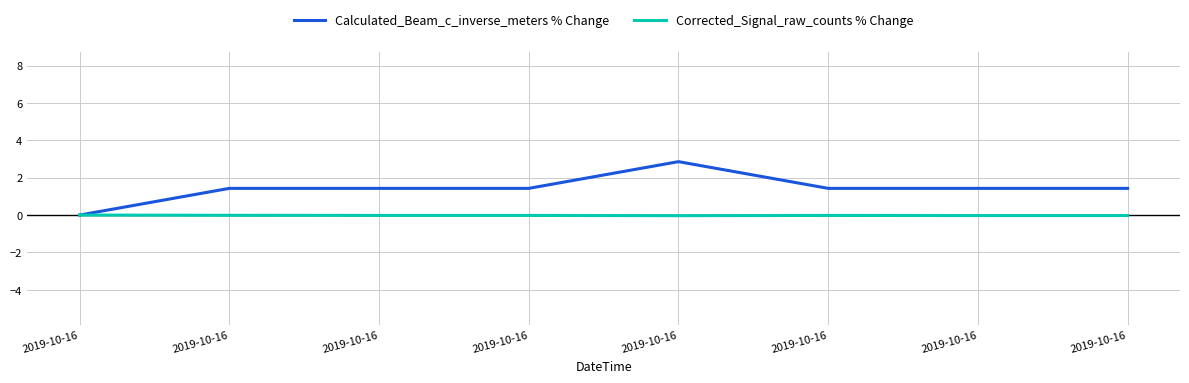

How many lines are shown in the chart?

2